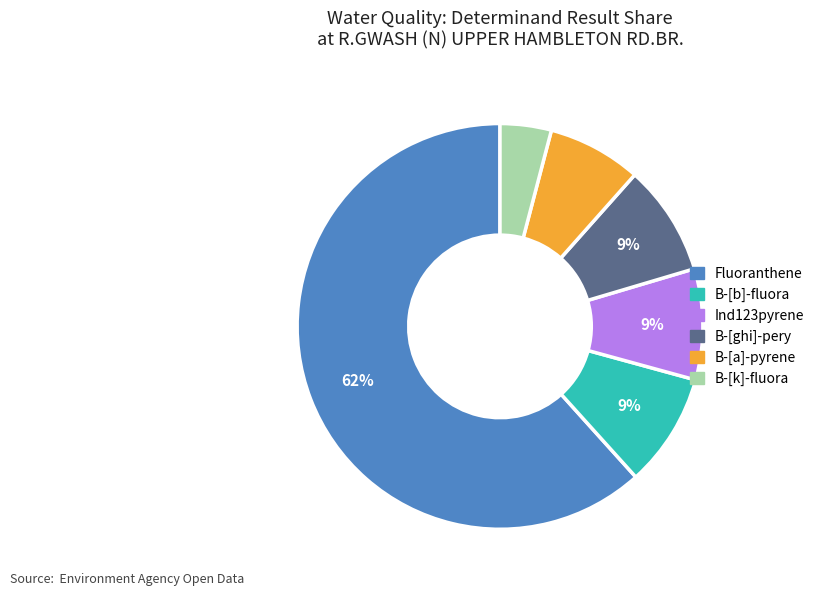

Which category has the smallest portion of the pie?

B-[k]-fluora